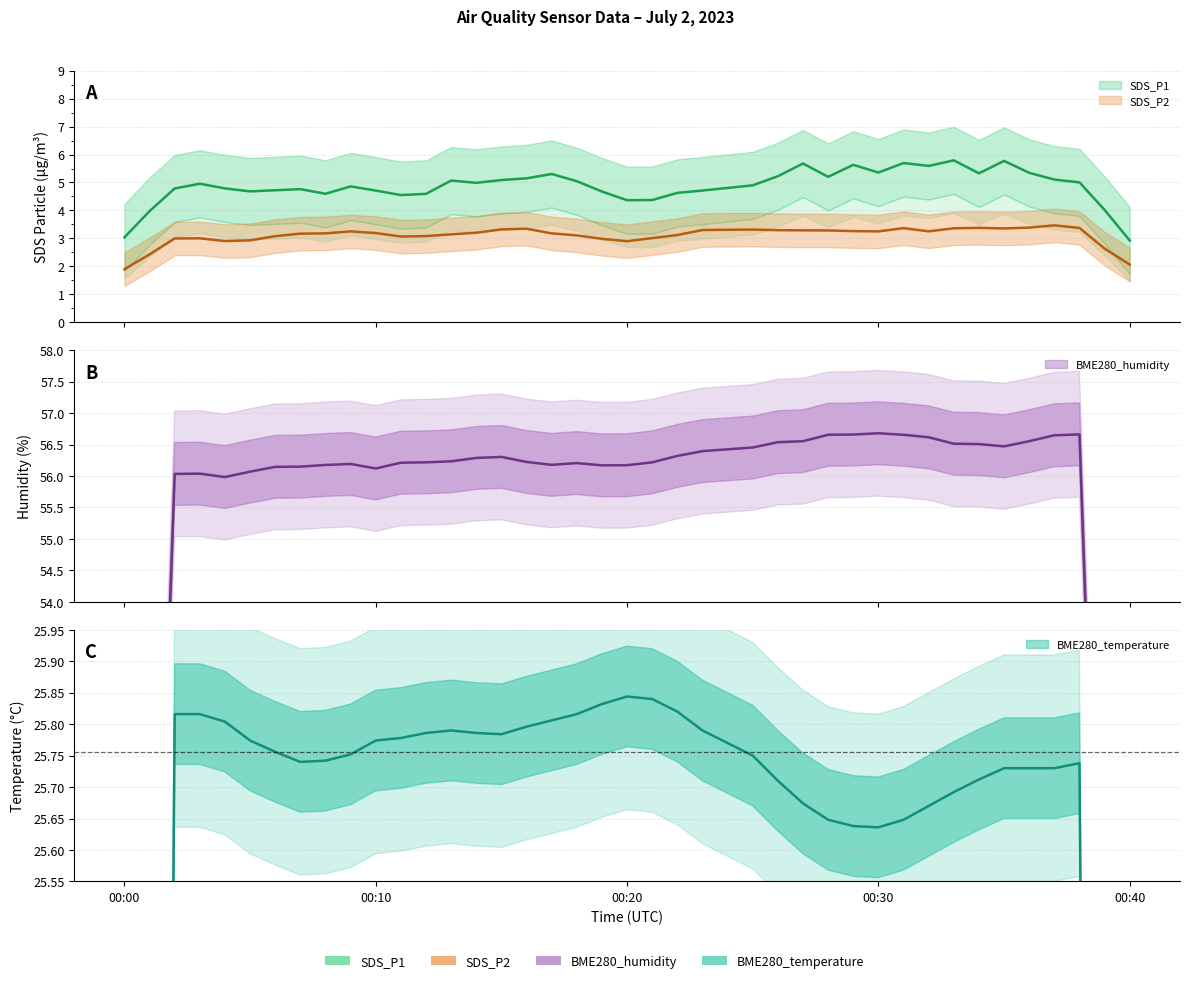

True or false: SDS_P1 and BME280_temperature intersect in this chart.

False